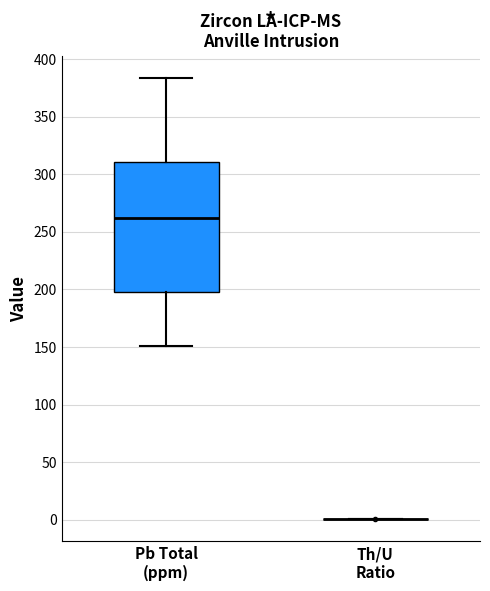

Where does the lower whisker of the box for Pb Total (ppm) end on the y-axis? The values are not printed on the chart, so give them approximately, as read against the axis.

150